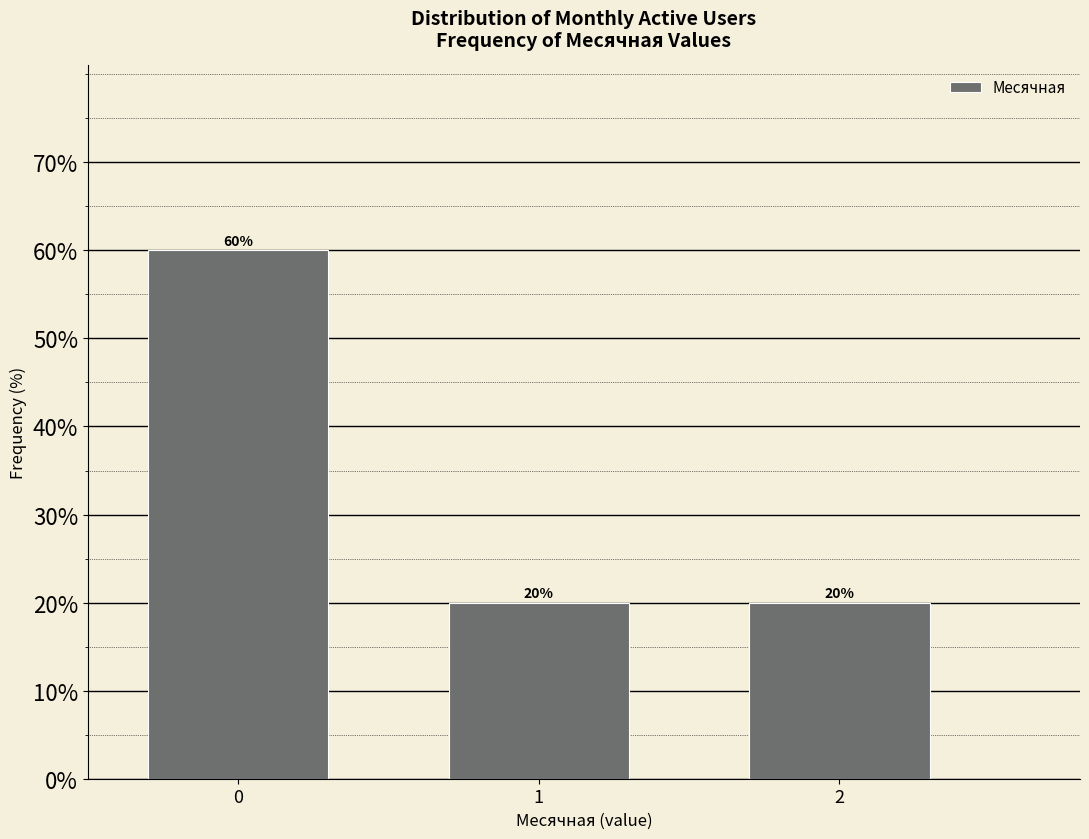

Reading right to left, transcribe all the data shown in this chart.

20	20	60